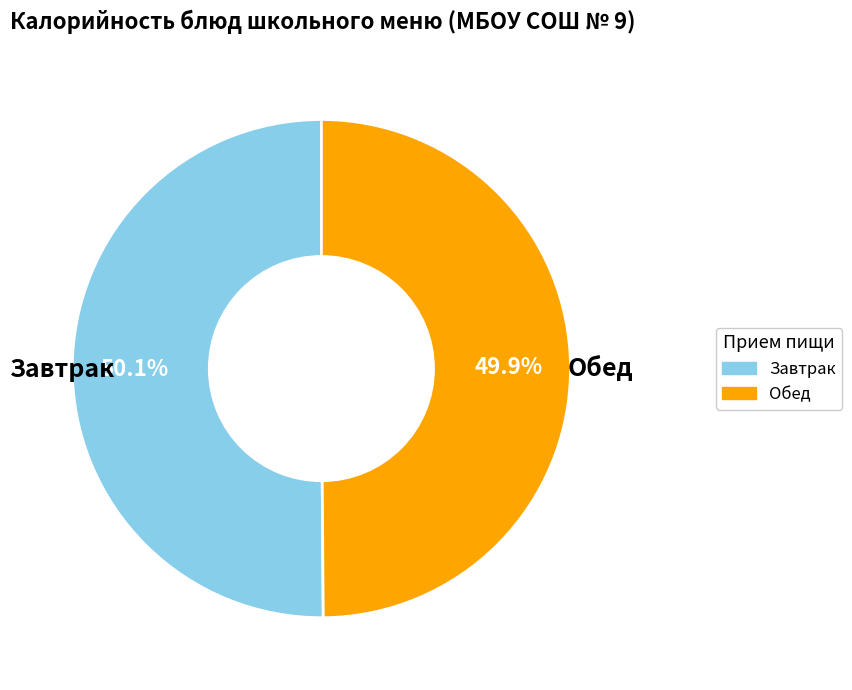

How many slices are in this pie chart?

2